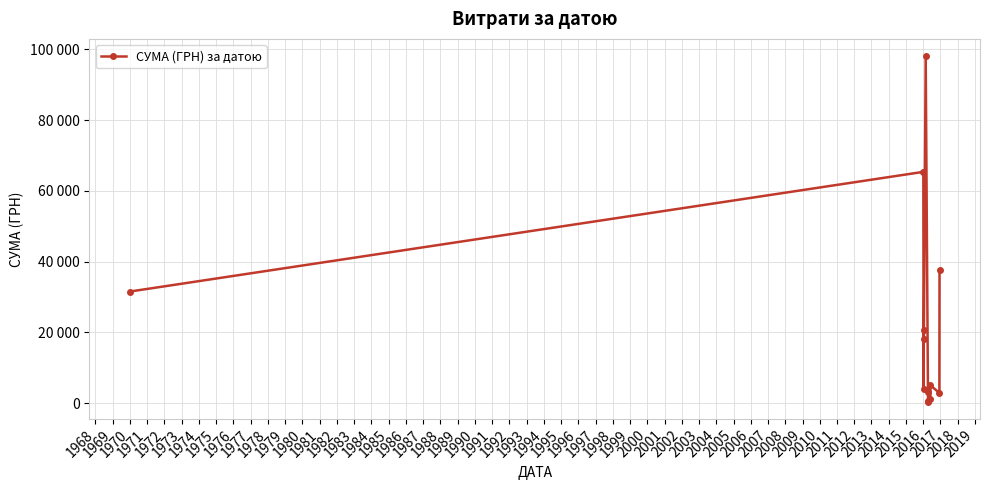

Does the chart display data point markers on the line(s)?

Yes